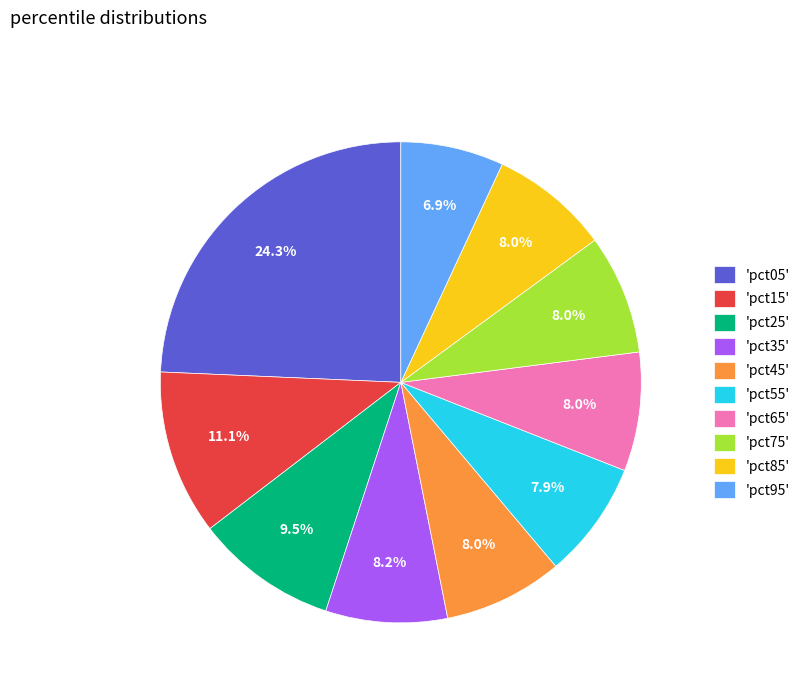

Which slice is the smallest?

'pct95'